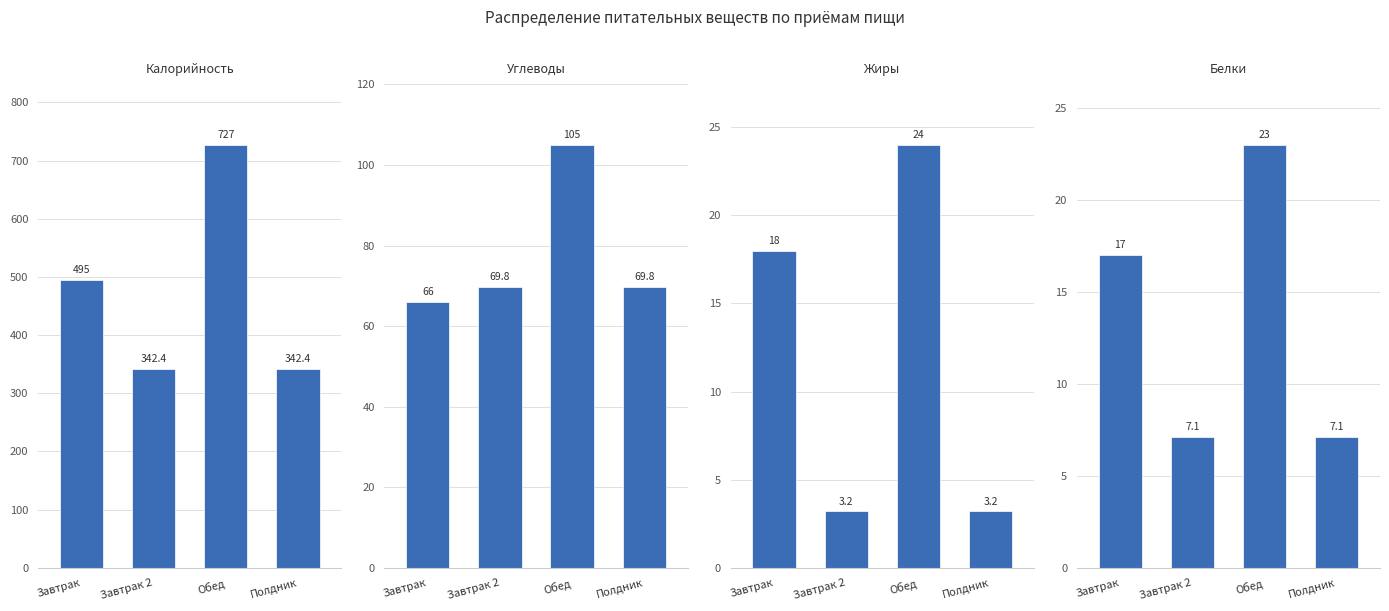

Which series has the largest total across all categories?

Калорийность